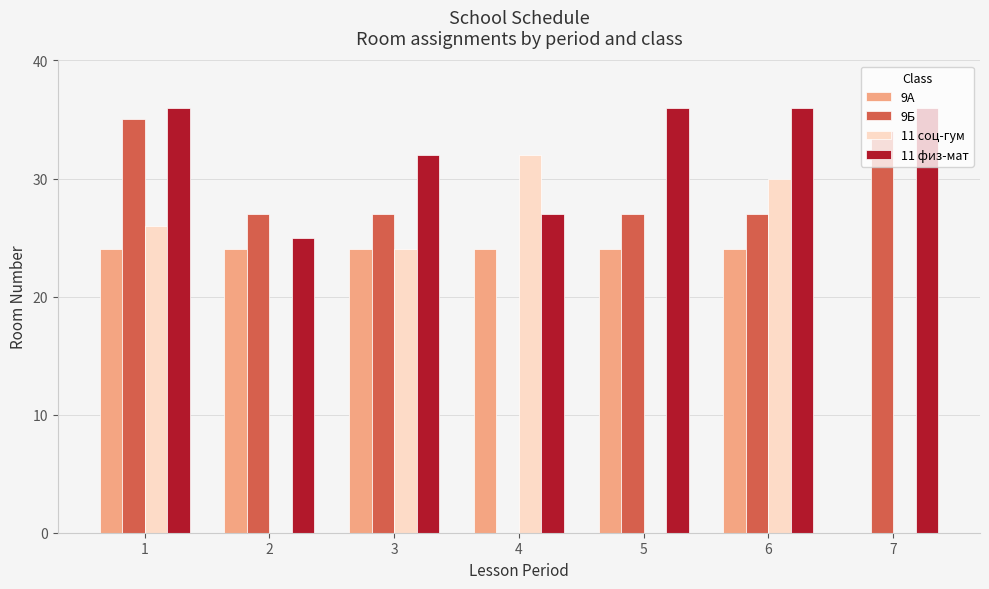

Count the number of data series in this chart.

4